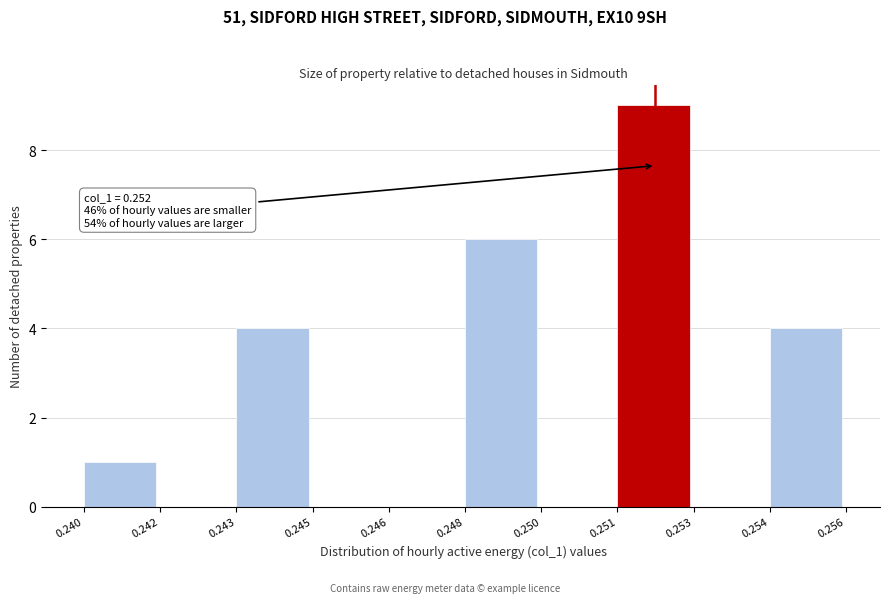

Reading right to left, extract all data points from this chart.

0.254=4	0.253=0	0.251=9	0.250=0	0.248=6	0.246=0	0.245=0	0.243=4	0.242=0	0.240=1